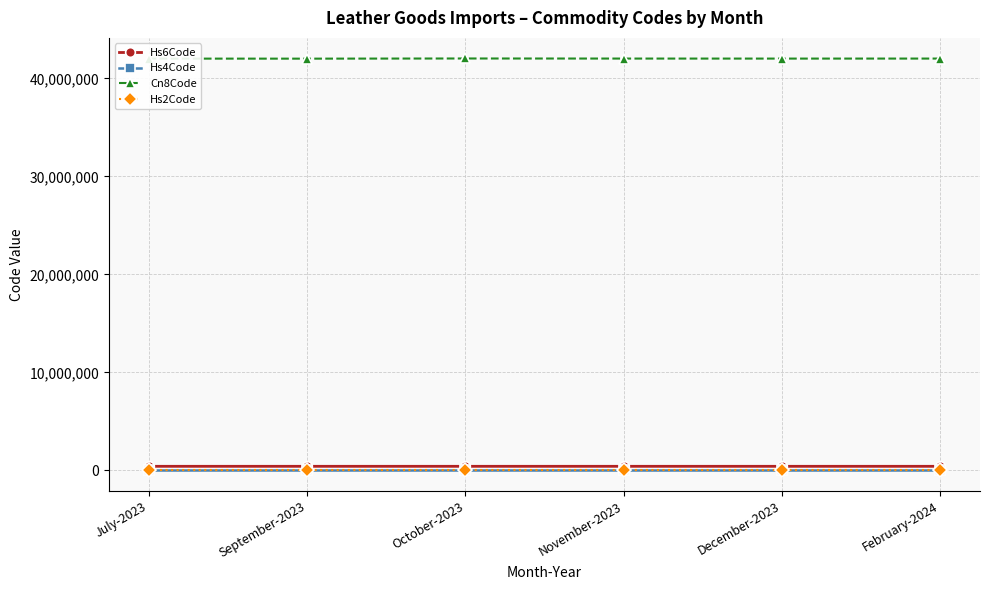

What position from the right is July-2023?

6